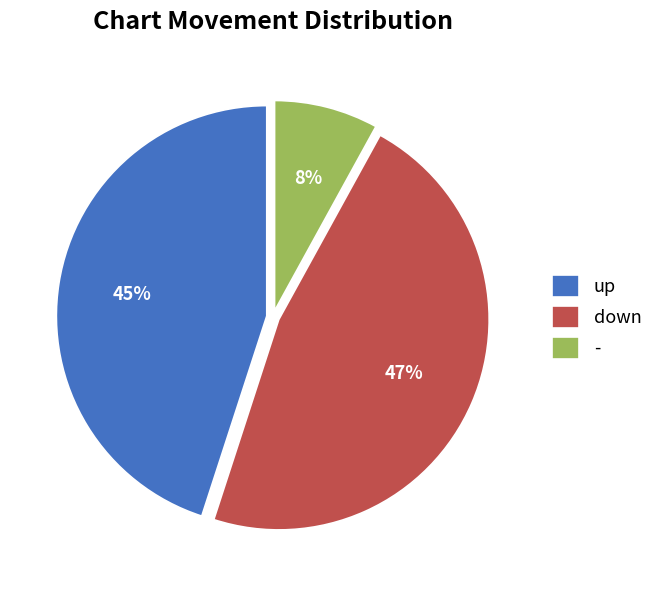

Is there any slice that represents more than half of the pie?

No